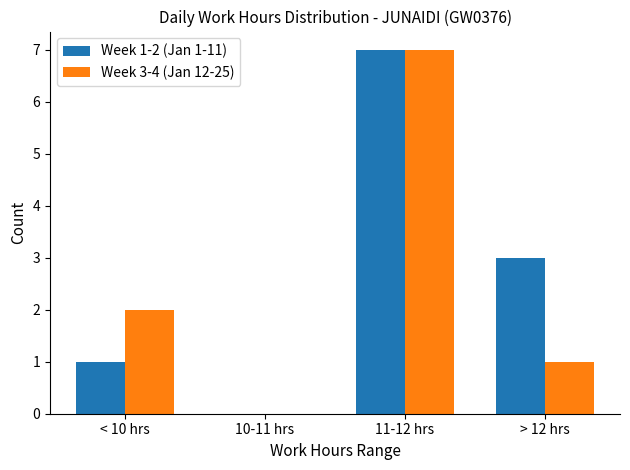

What are all the series names shown in the legend?

Week 1-2 (Jan 1-11), Week 3-4 (Jan 12-25)